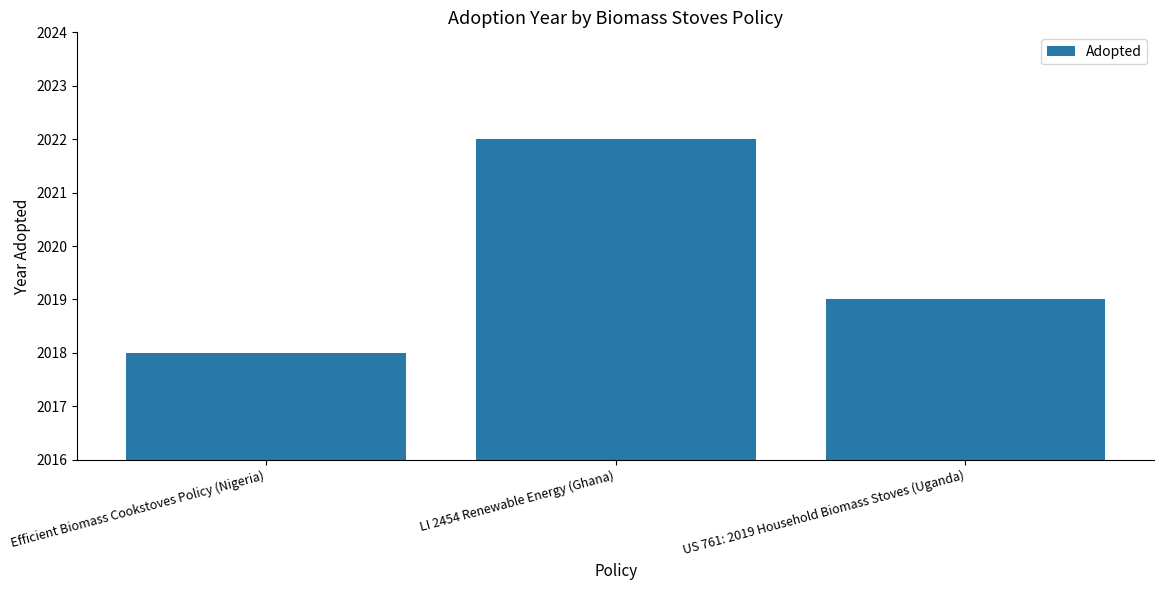

Reading right to left, what are all the values shown in this chart?

2019	2022	2018